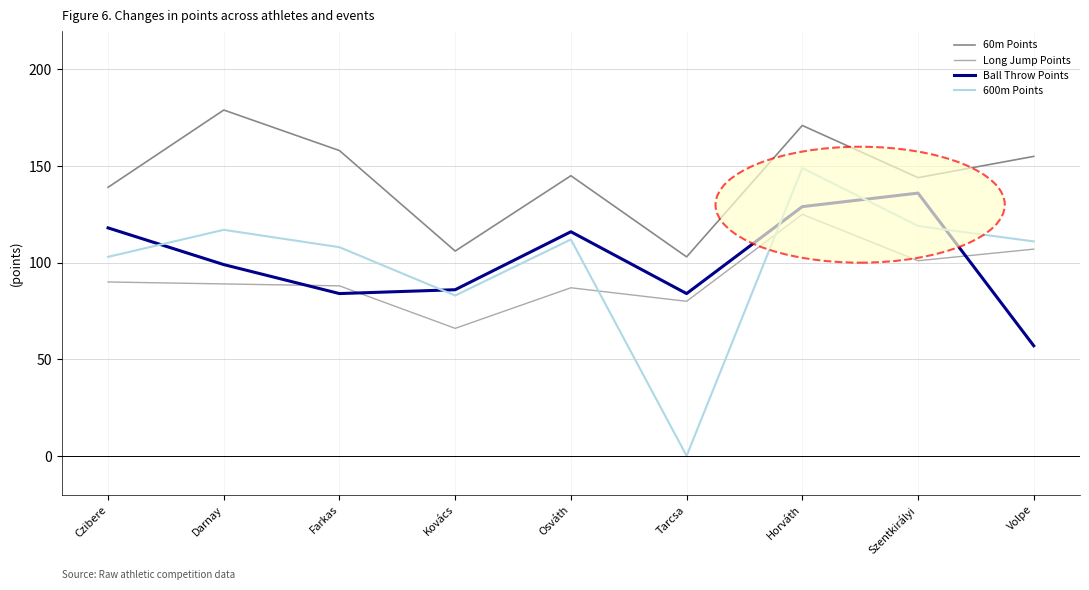

At which category does the chart reach its minimum across all series?

Tarcsa